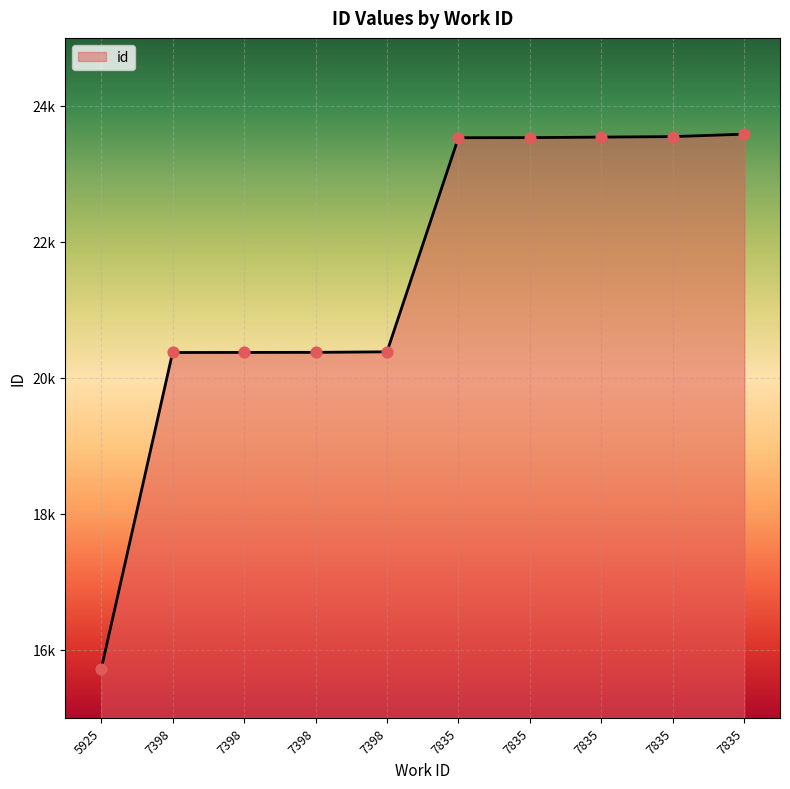

Does the chart have visible grid lines?

Yes